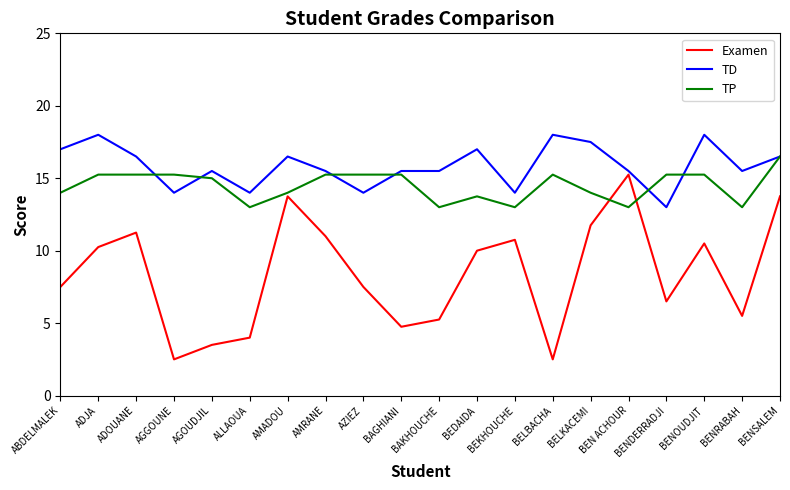

True or false: Examen has more than 0 interior local peaks.

True